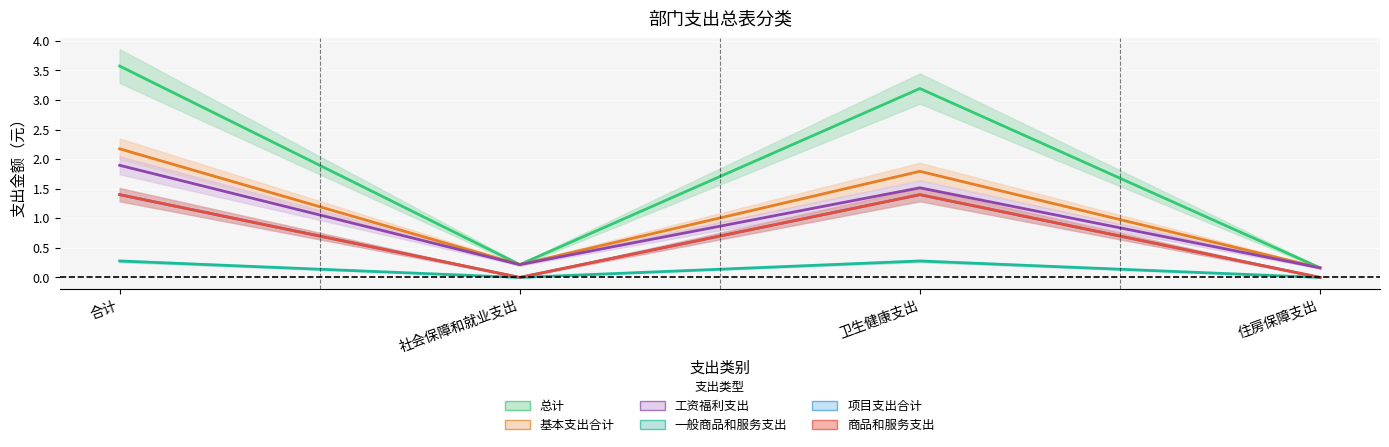

Rank the categories by 总计 value from lowest to highest.

住房保障支出, 社会保障和就业支出, 卫生健康支出, 合计